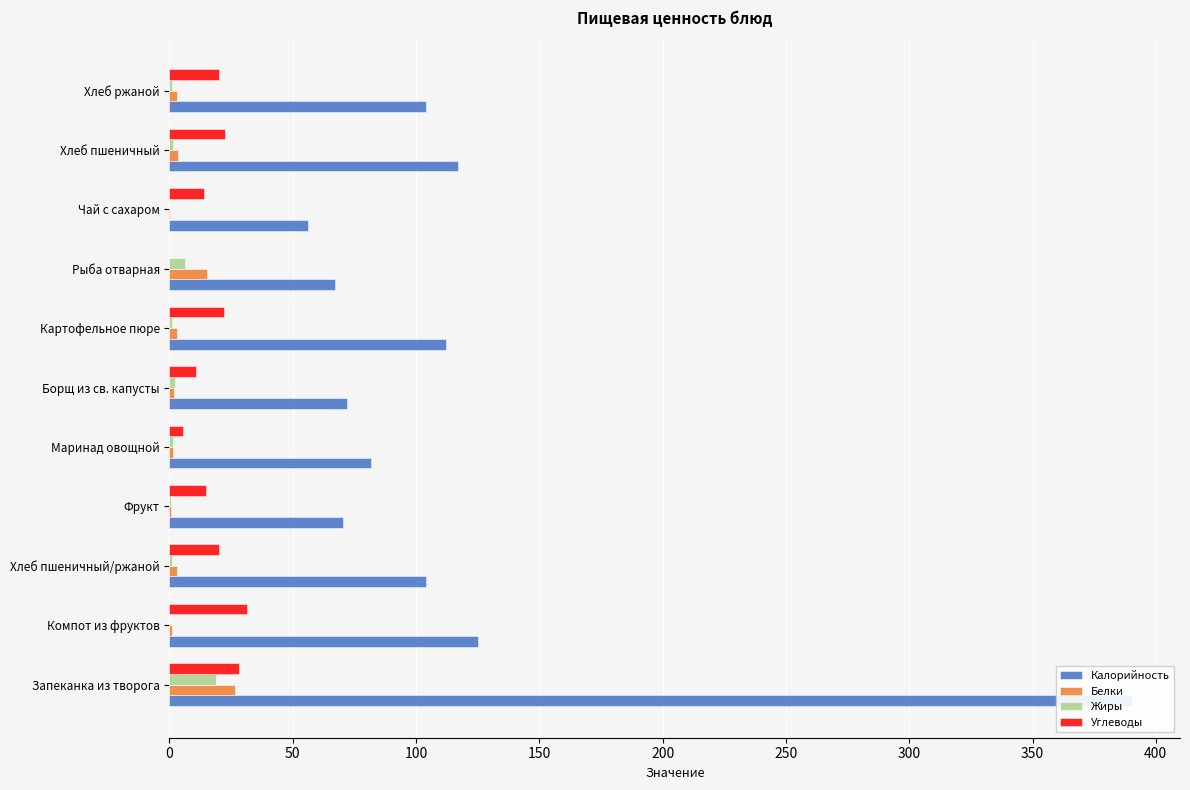

What are all the series names shown in the legend?

Калорийность, Белки, Жиры, Углеводы